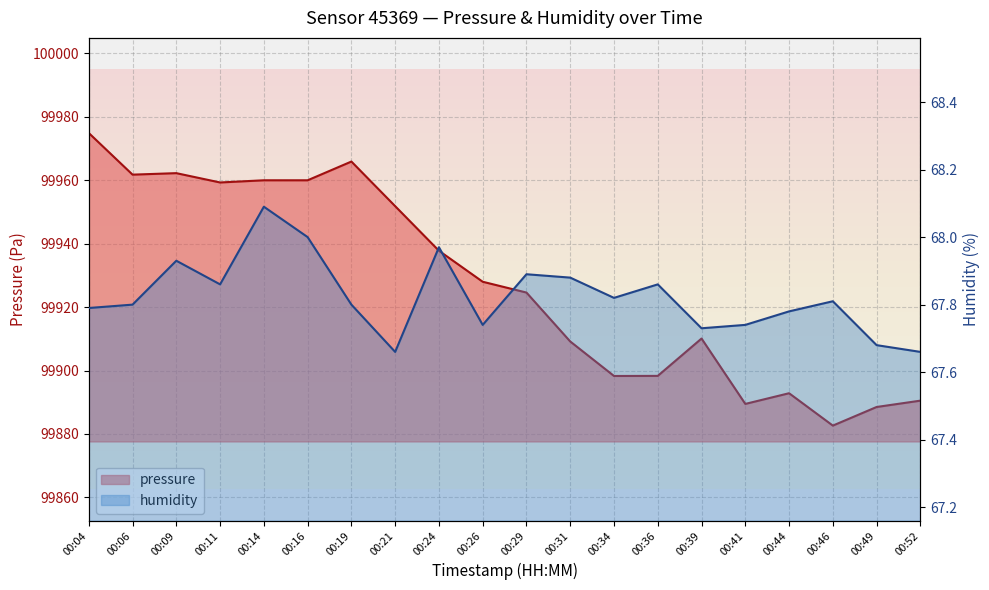

Does the chart display data point markers on the line(s)?

No